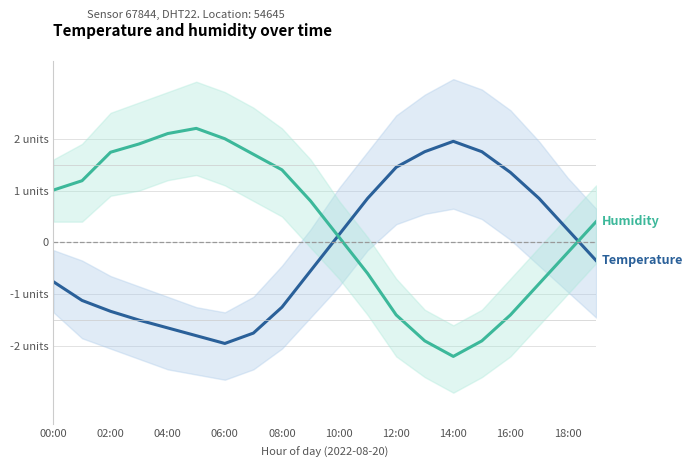

What is the maximum value shown in the chart?

2.2